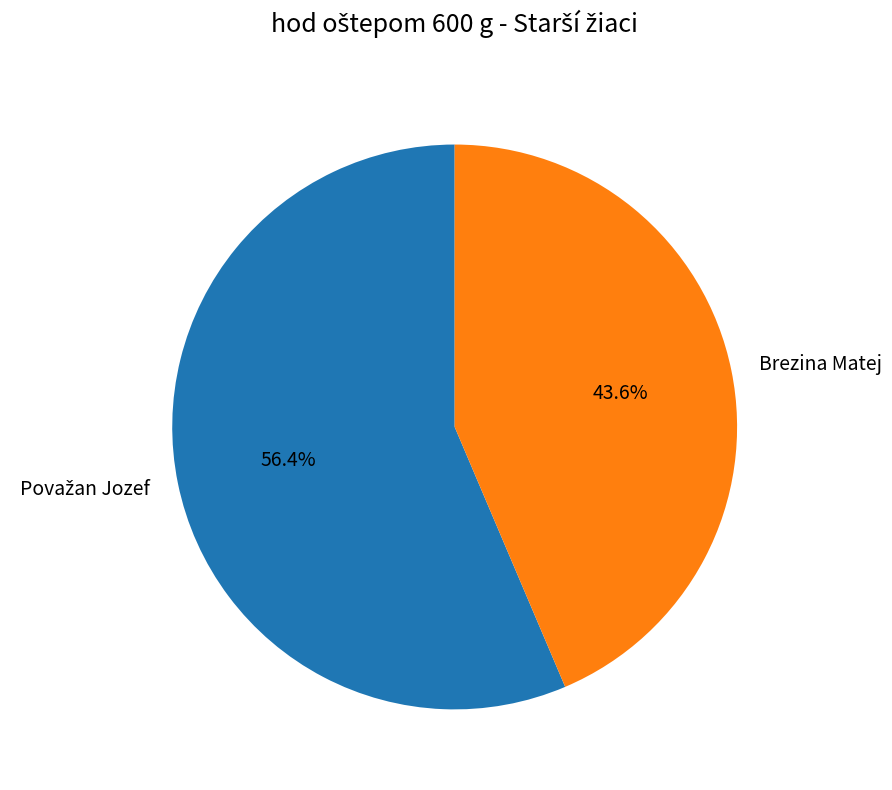

Does any single category account for the majority?

Yes